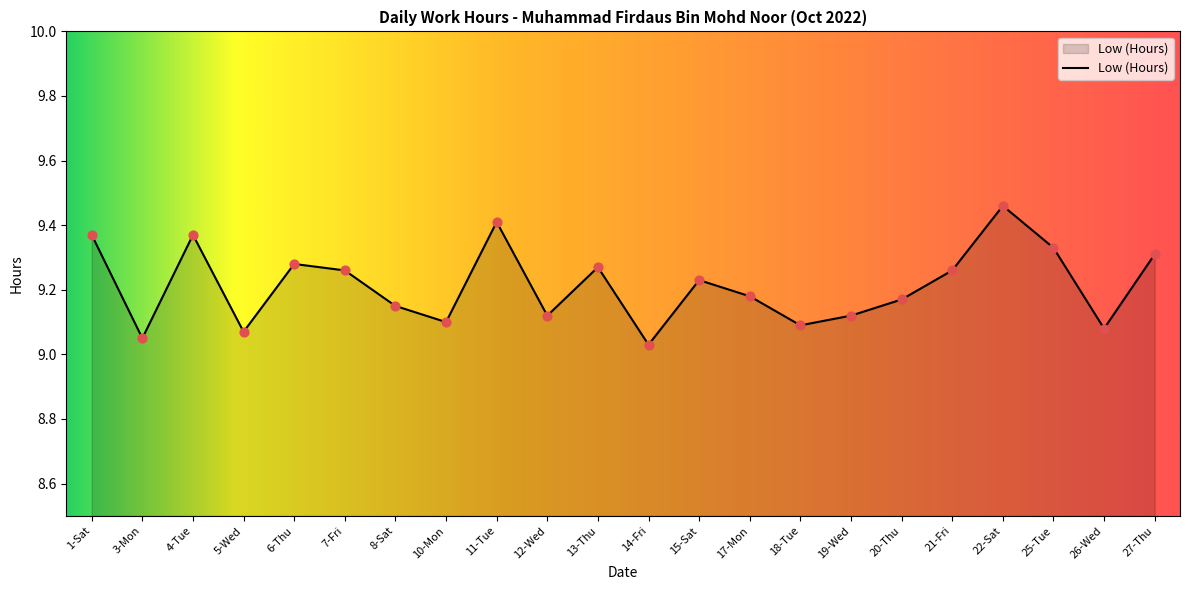

Which has a higher value, 21-Fri or 8-Sat?

21-Fri